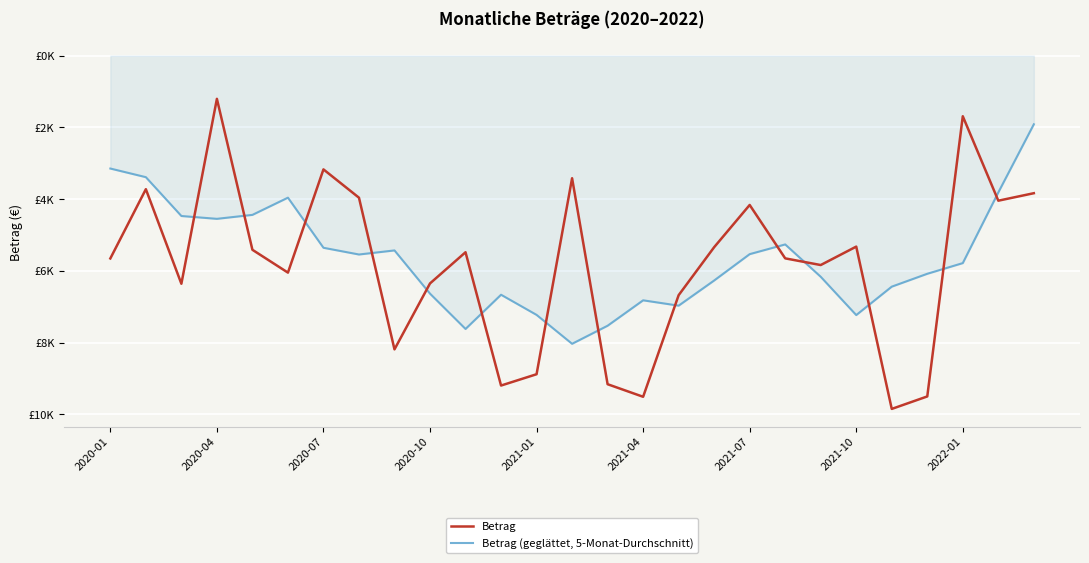

What are all the series names shown in the legend?

Betrag, Betrag (geglättet, 5-Monat-Durchschnitt)